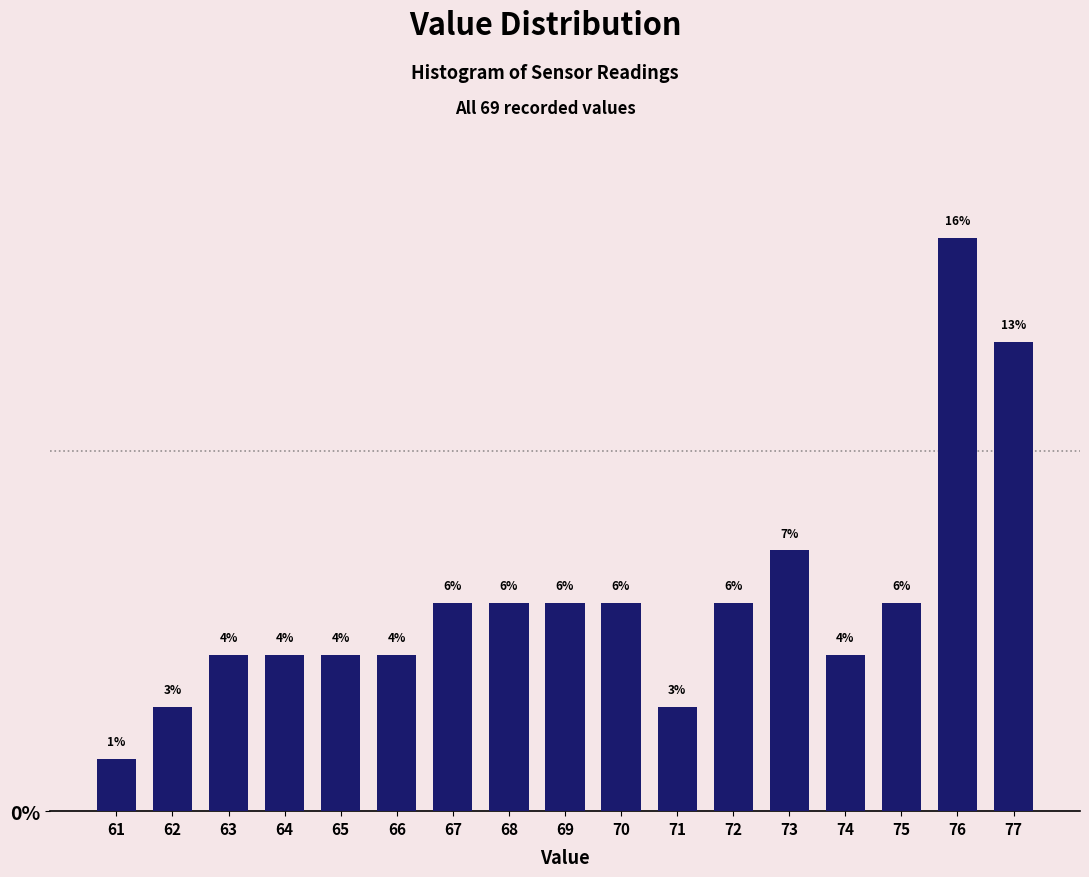

Are the bars horizontal?

No